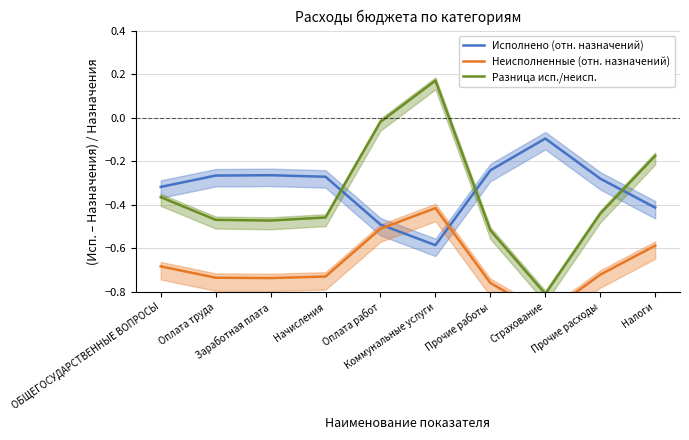

Reading left to right, extract all data points from this chart.

Исполнено (отн. назначений): ОБЩЕГОСУДАРСТВЕННЫЕ ВОПРОСЫ=-0.3	Оплата труда=-0.3	Заработная плата=-0.3	Начисления=-0.3	Оплата работ=-0.5	Коммунальные услуги=-0.6	Прочие работы=-0.2	Страхование=-0.1	Прочие расходы=-0.3	Налоги=-0.4
Неисполненные (отн. назначений): ОБЩЕГОСУДАРСТВЕННЫЕ ВОПРОСЫ=-0.7	Оплата труда=-0.7	Заработная плата=-0.7	Начисления=-0.7	Оплата работ=-0.5	Коммунальные услуги=-0.4	Прочие работы=-0.8	Страхование=-0.9	Прочие расходы=-0.7	Налоги=-0.6
Разница исп./неисп.: ОБЩЕГОСУДАРСТВЕННЫЕ ВОПРОСЫ=-0.4	Оплата труда=-0.5	Заработная плата=-0.5	Начисления=-0.5	Оплата работ=-0.0	Коммунальные услуги=0.2	Прочие работы=-0.5	Страхование=-0.8	Прочие расходы=-0.4	Налоги=-0.2